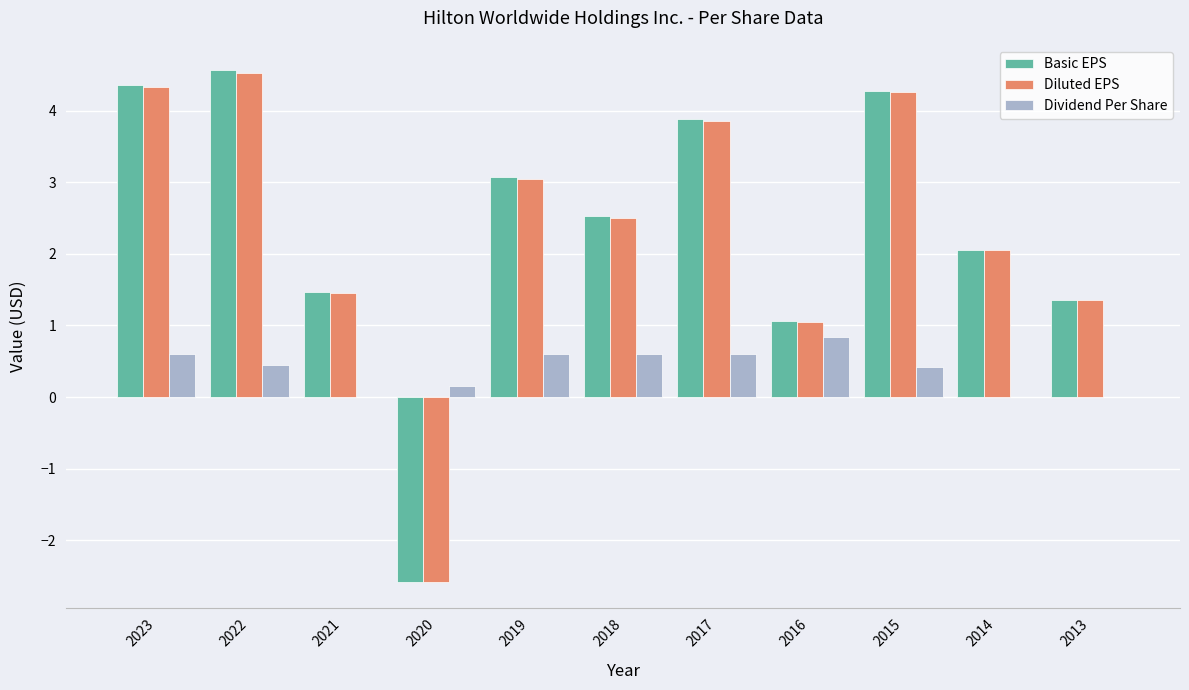

Is the value of Dividend Per Share at 2018 greater than the value of Diluted EPS at 2018?

No